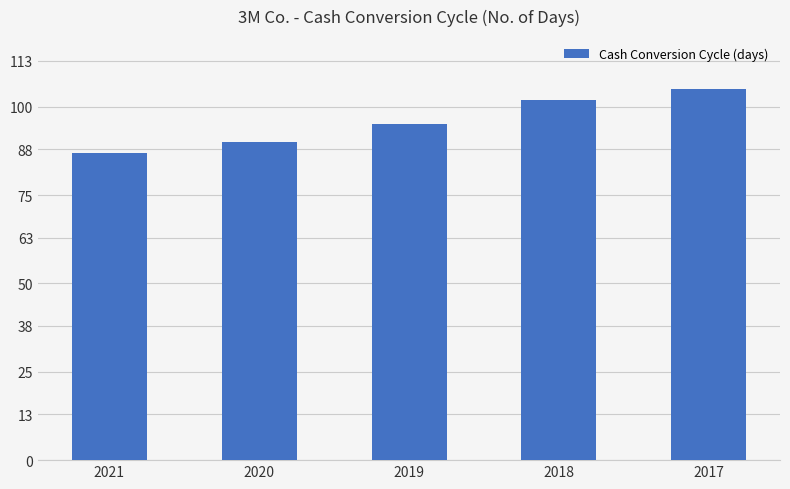

At which label is the value closest to 96?

2019